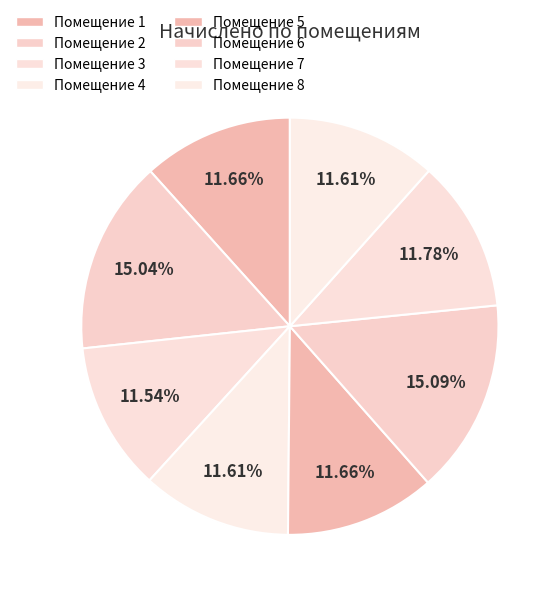

How many slices are in this pie chart?

8